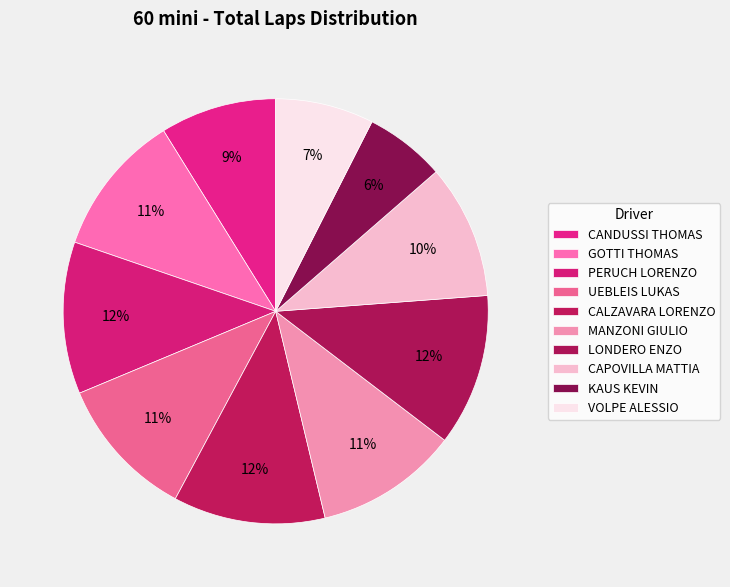

Count the number of slices in the pie.

10